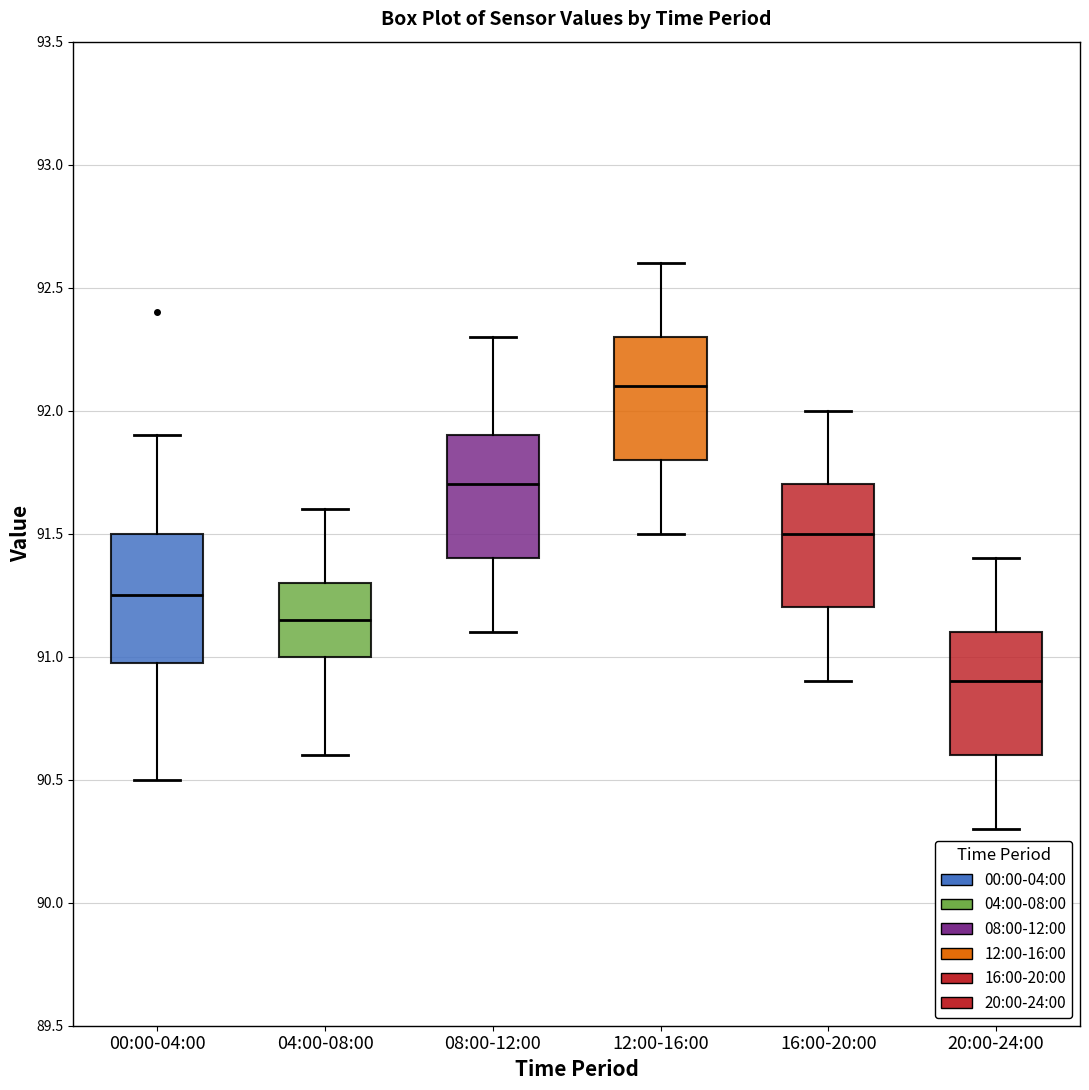

Reading left to right, transcribe this box plot: for each box, give where its median line is, the range the box spans, and where its two whiskers end, as read against the y-axis. The values are not printed on the chart, so give them approximately, as read against the axis.

00:00-04:00: median 91.25, box 91.00 to 91.50, whiskers 90.50 to 91.90
04:00-08:00: median 91.15, box 91.00 to 91.30, whiskers 90.60 to 91.60
08:00-12:00: median 91.70, box 91.40 to 91.90, whiskers 91.10 to 92.30
12:00-16:00: median 92.10, box 91.80 to 92.30, whiskers 91.50 to 92.60
16:00-20:00: median 91.50, box 91.20 to 91.70, whiskers 90.90 to 92.00
20:00-24:00: median 90.90, box 90.60 to 91.10, whiskers 90.30 to 91.40